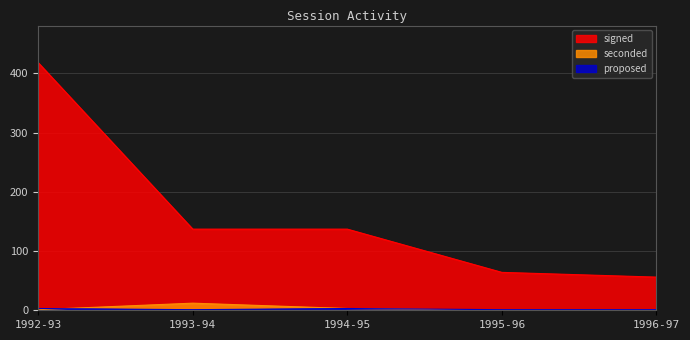

How many lines are shown in the chart?

3